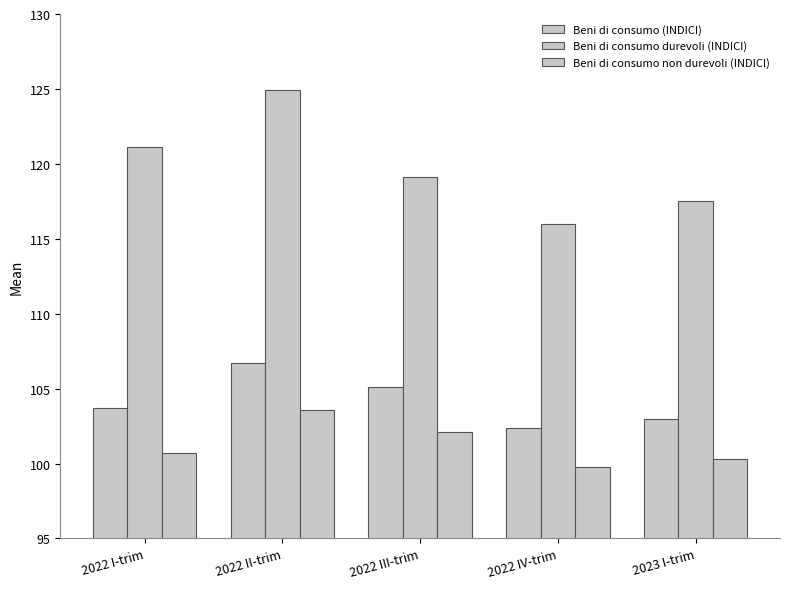

What position from the right is 2022 I-trim?

5